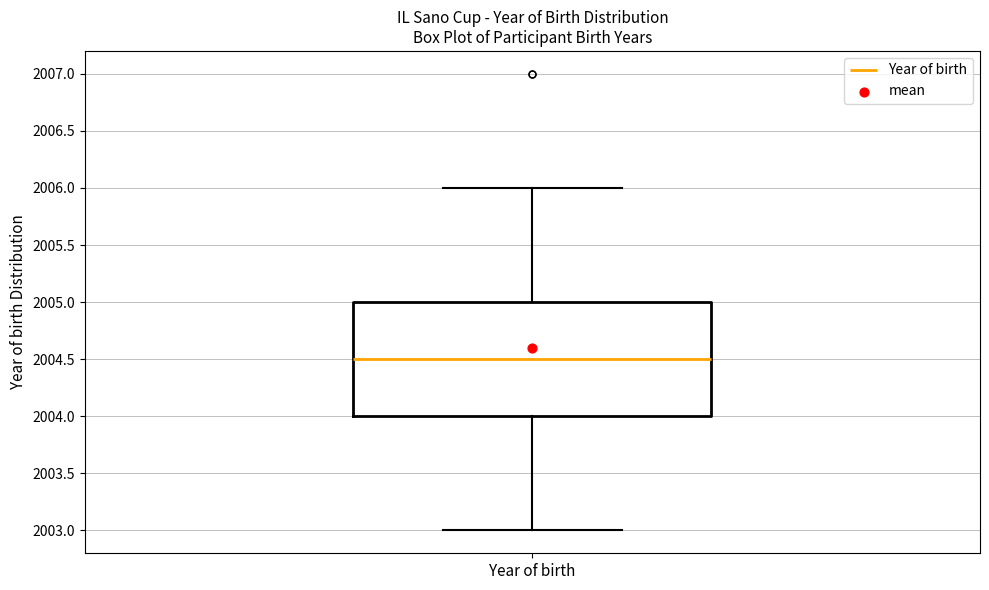

Read this box plot against the y-axis: the position of the median line, the range covered by the box, and the ends of both whiskers. The values are not printed on the chart, so give them approximately, as read against the axis.

median 2004.5, box 2004.0 to 2005.0, whiskers 2003.0 to 2006.0